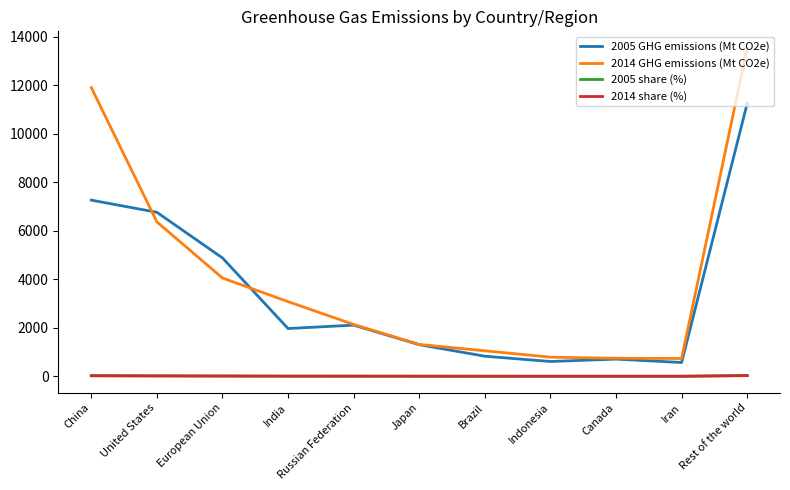

What is the greatest value displayed?

13553.0